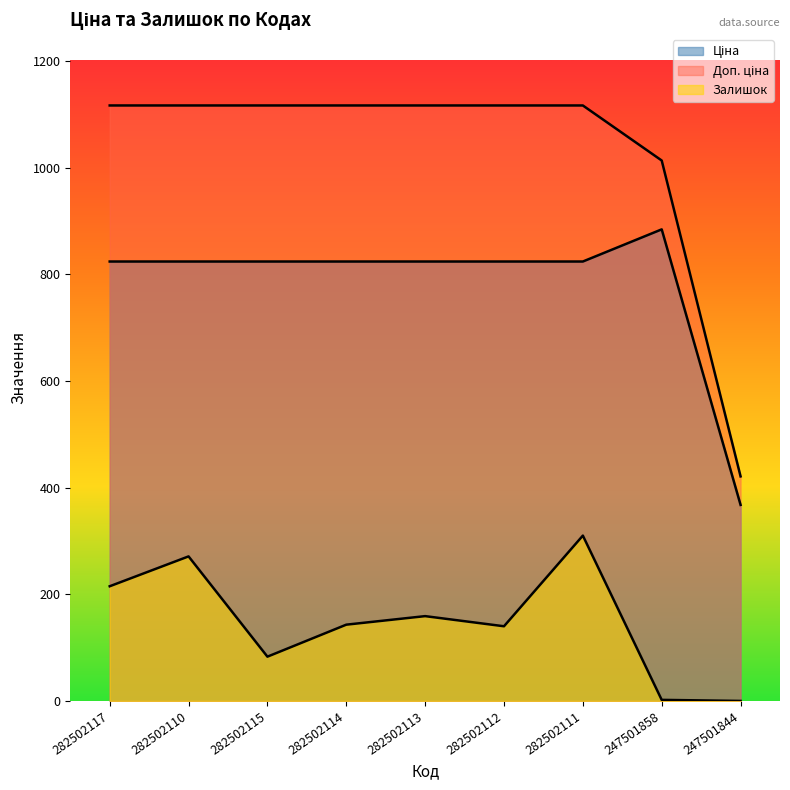

What is the difference between the second highest and second lowest values in the Залишок series?

269.0